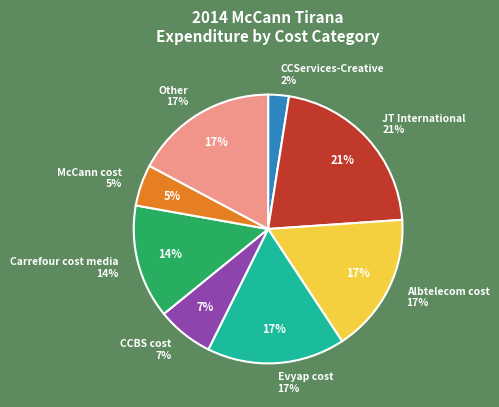

What is the largest slice in the pie chart?

JT International